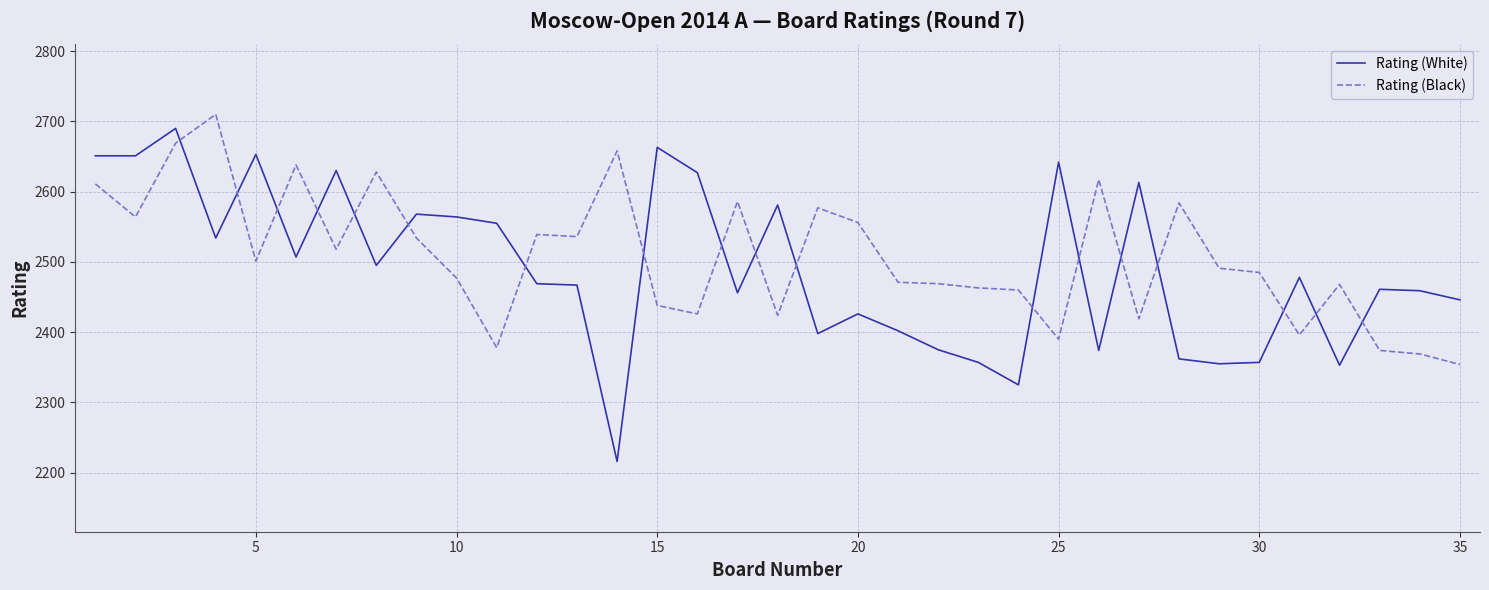

What is the difference between the maximum and minimum values in the Rating (Black) series?

356